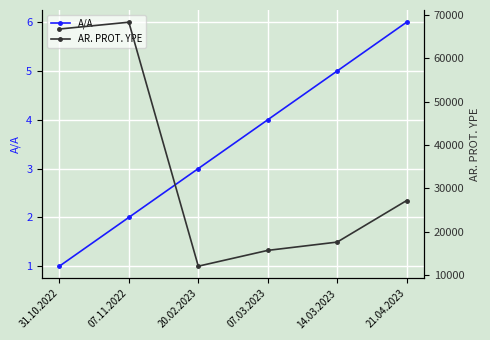

At how many categories does at least one series exceed 36904?

2